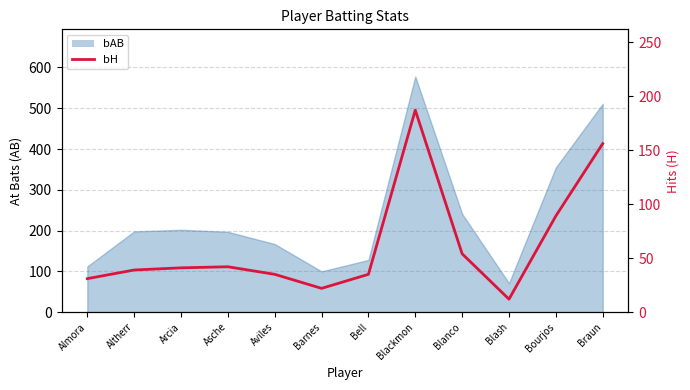

What is the approximate value at Bell?

35